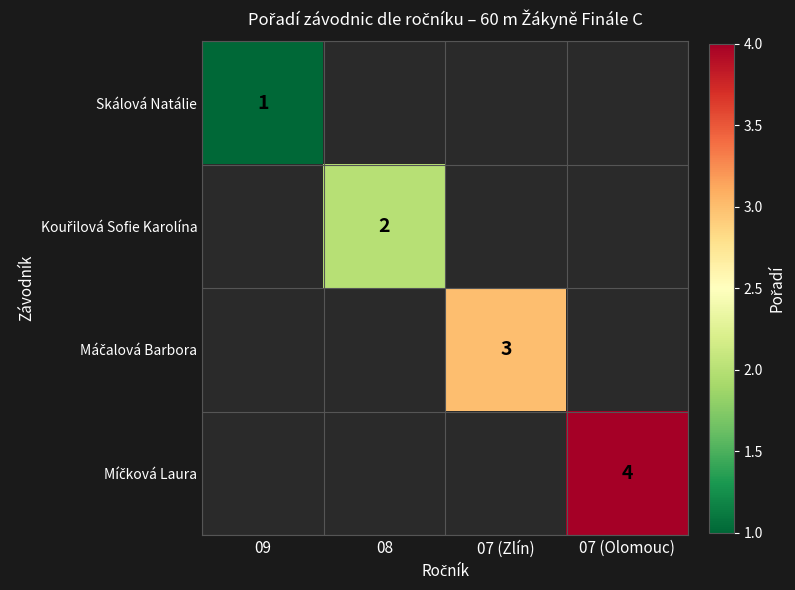

List the series in order of their peak value, lowest first.

Skálová Natálie, Kouřilová Sofie Karolína, Máčalová Barbora, Míčková Laura